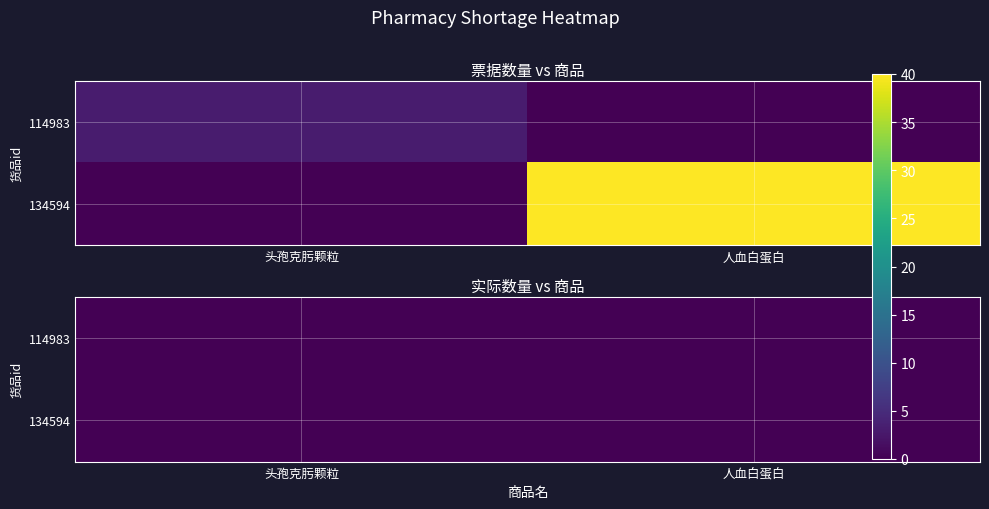

At which label is 114983 closest to 1?

134594